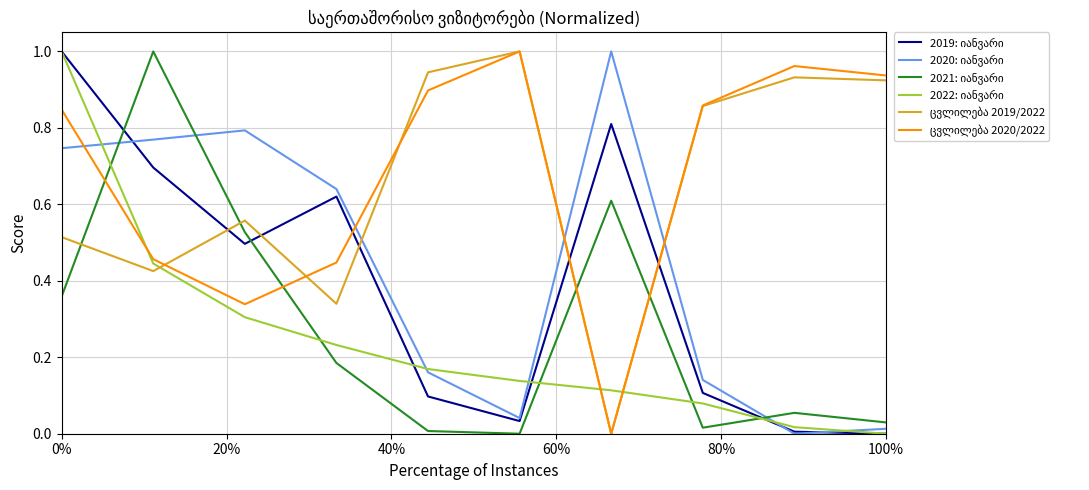

The value of 2021: იანვარი at 80% is -0.4. True or false?

False